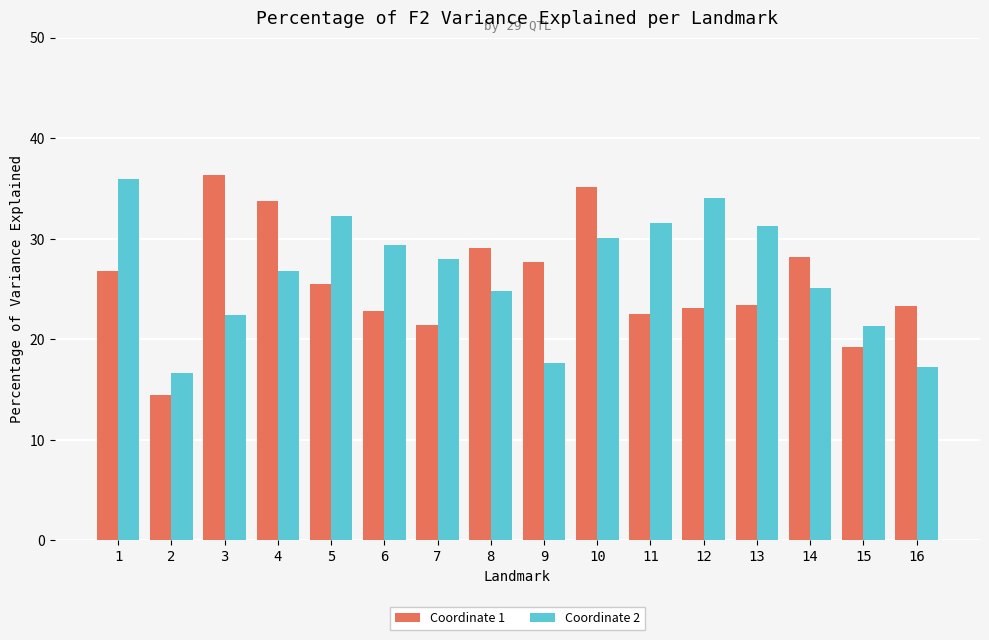

What are all the series names shown in the legend?

Coordinate 1, Coordinate 2